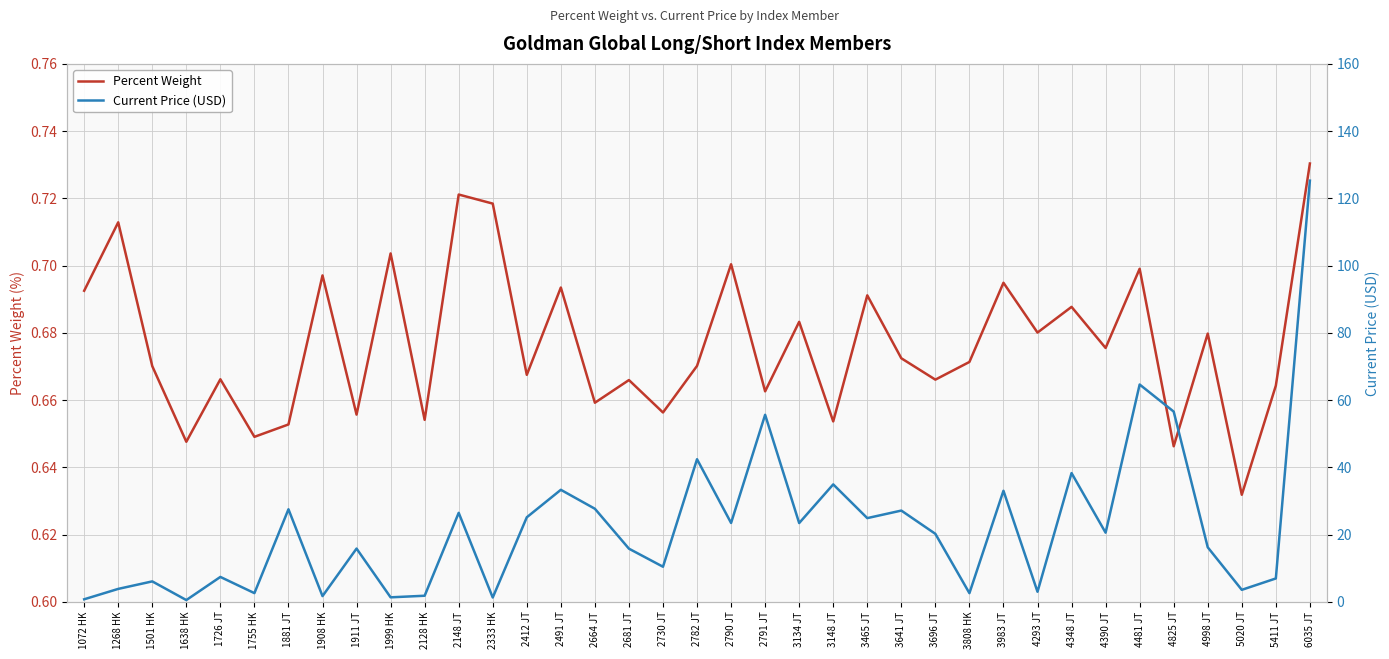

Where is the first local maximum for Current Price (USD)?

1501 HK